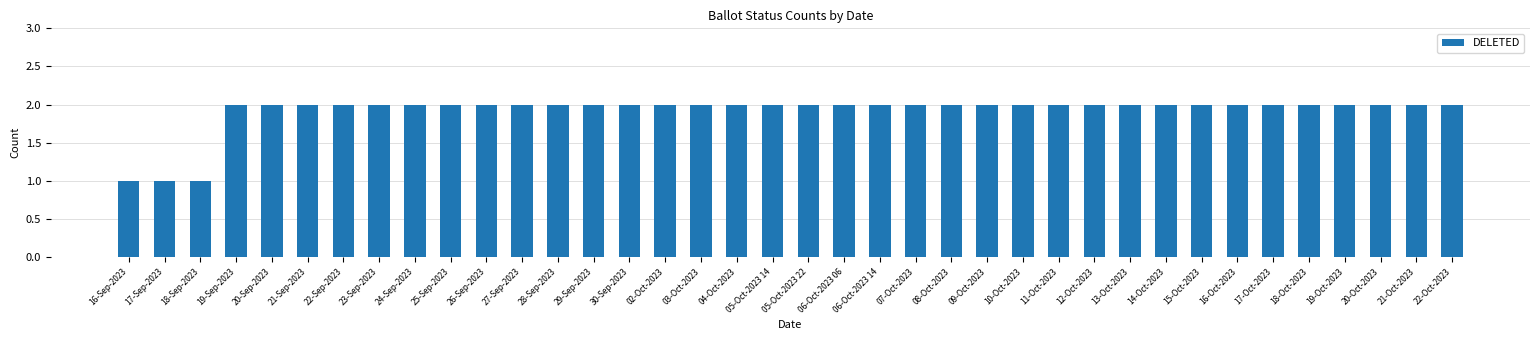

Count the number of categories in the chart.

38